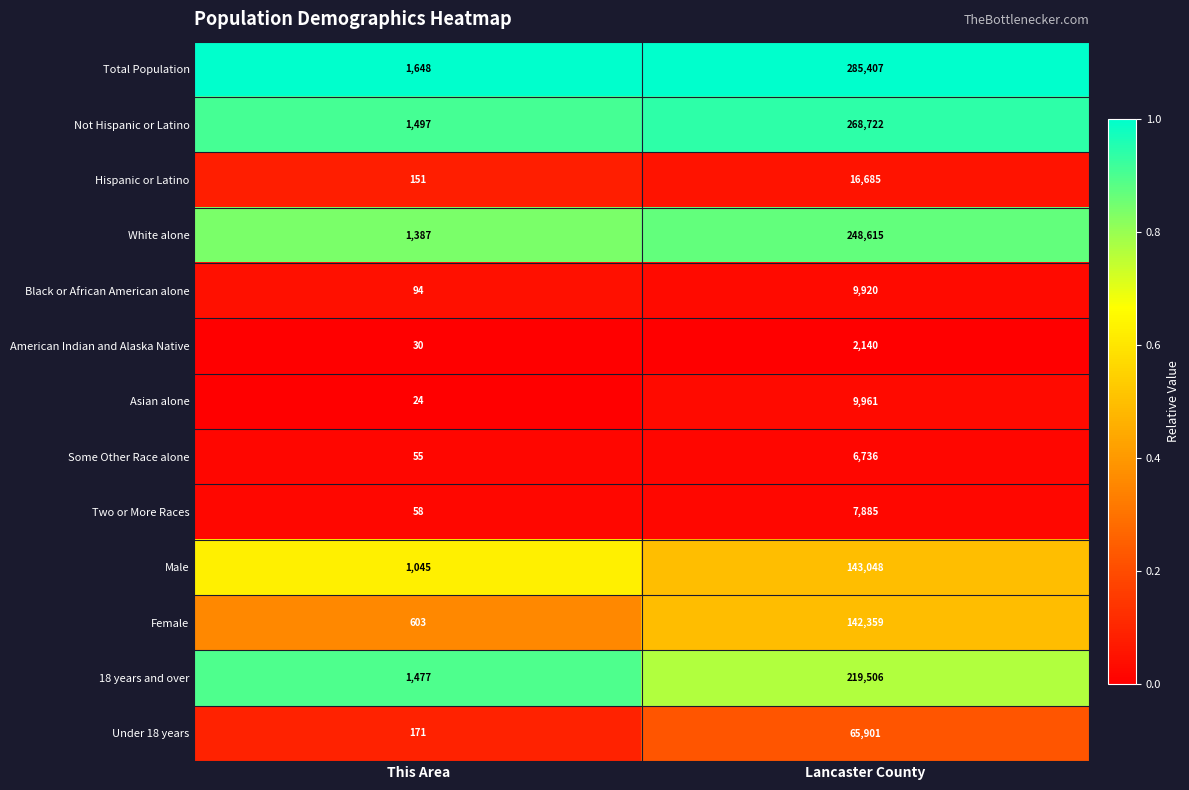

The Some Other Race alone series shows 6736 at Lancaster County. True or false?

True